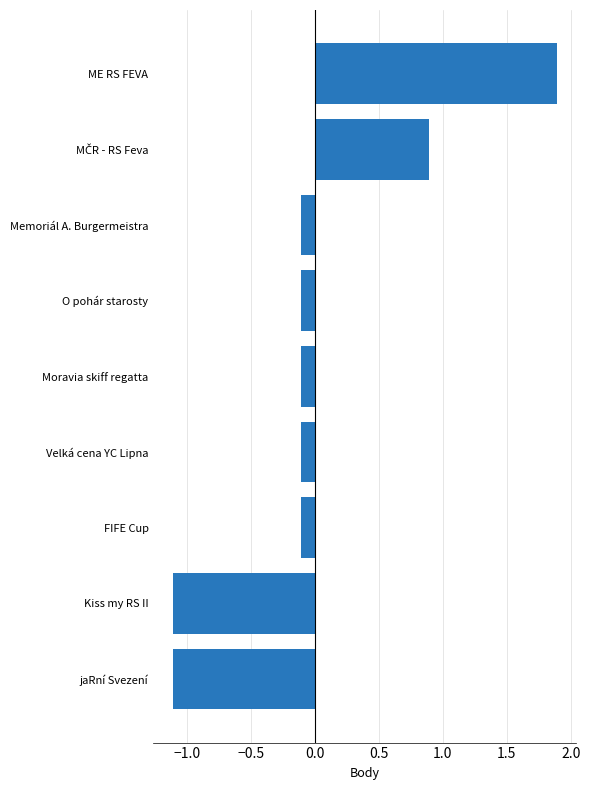

The chart shows a value of -0.4 at jaRní Svezení. True or false?

False